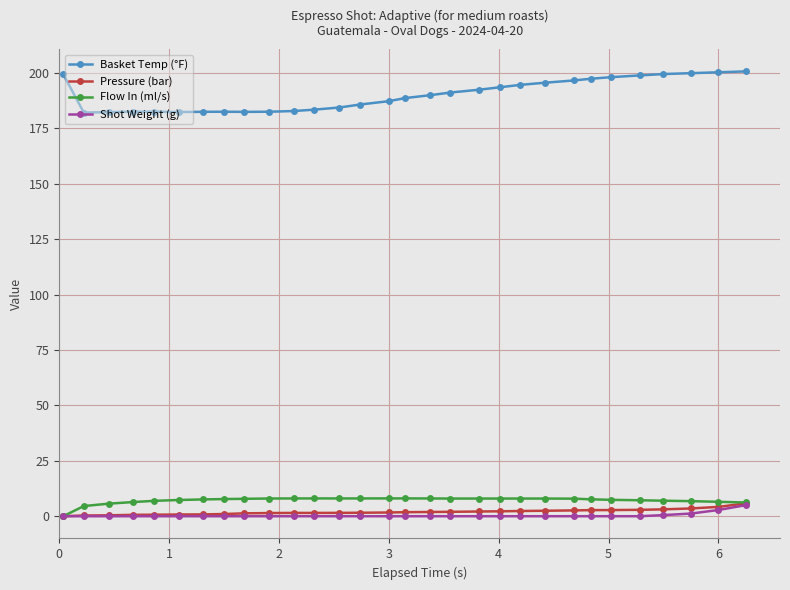

What is the value of the Flow In (ml/s) point at the 18th from the left?

8.0